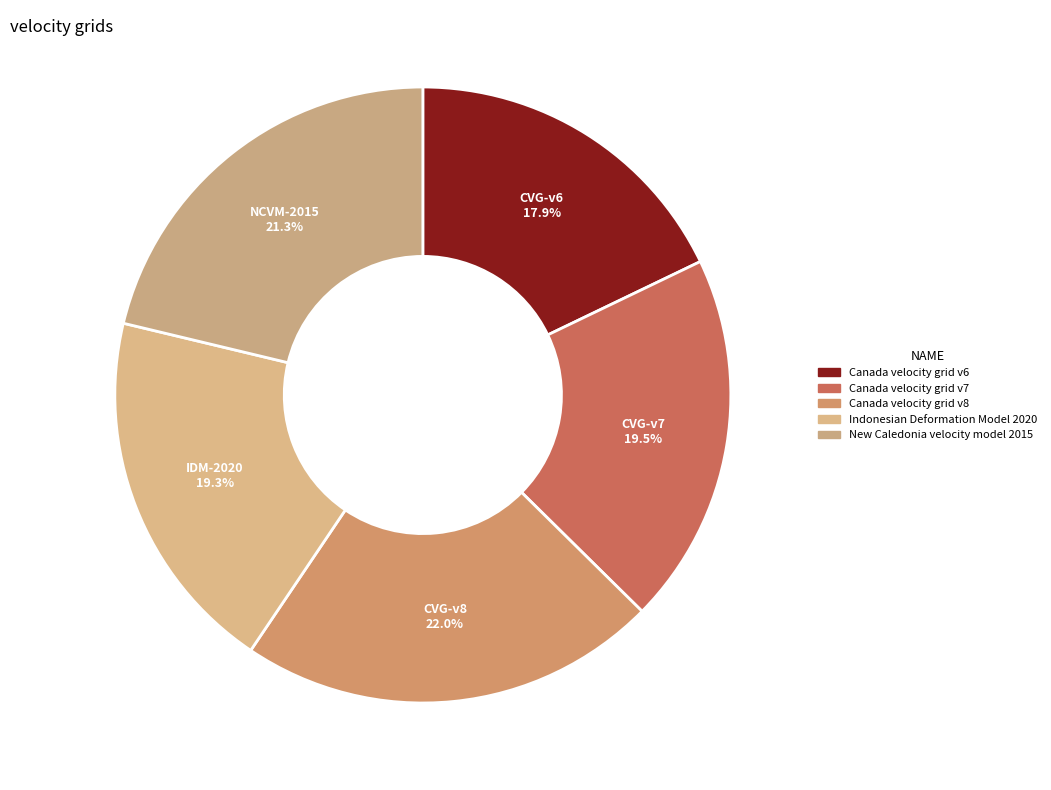

Rank the categories by value from lowest to highest.

Canada velocity grid v6, Indonesian Deformation Model 2020, Canada velocity grid v7, New Caledonia velocity model 2015, Canada velocity grid v8